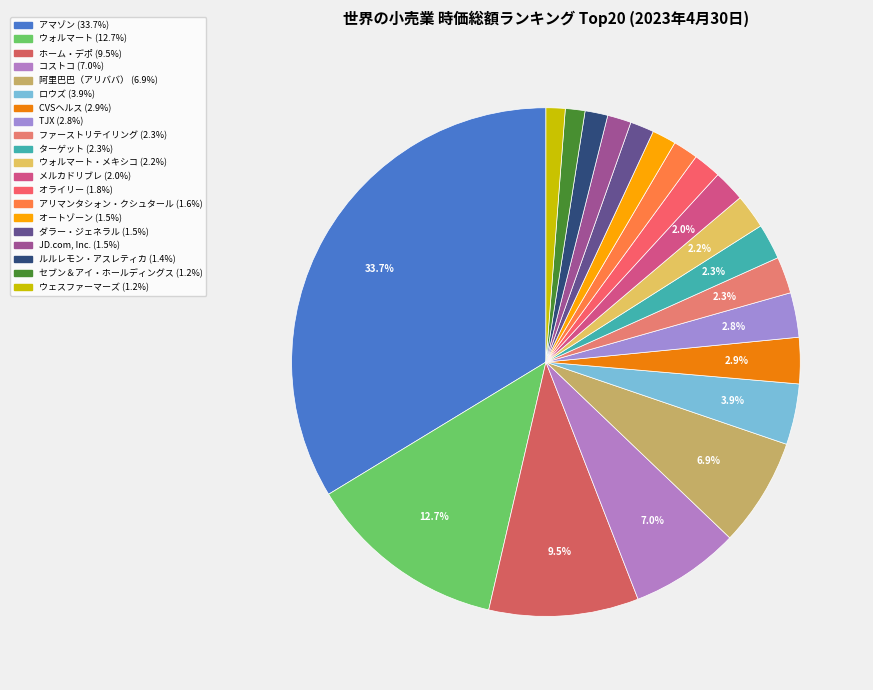

Count the number of slices in the pie.

20